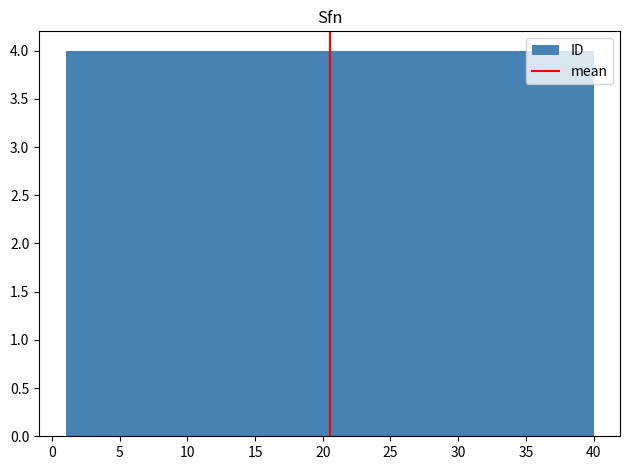

Reading left to right, list every bar in this chart as the range it spans on the x-axis followed by its height. Neither the bar edges nor the heights are printed on the chart, so give them approximately, as read against the axes.

1.0 to 4.9: 4
4.9 to 8.8: 4
8.8 to 12.7: 4
12.7 to 16.6: 4
16.6 to 20.5: 4
20.5 to 24.4: 4
24.4 to 28.3: 4
28.3 to 32.2: 4
32.2 to 36.1: 4
36.1 to 40.0: 4